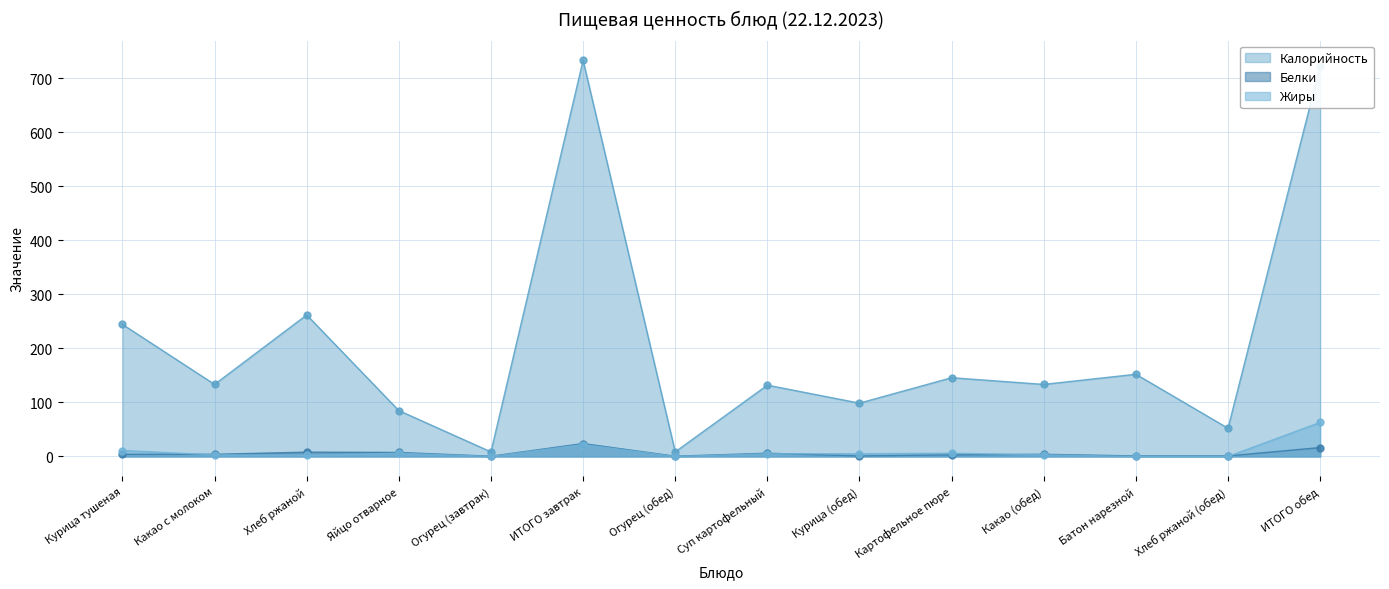

At which category does Жиры reach its first local peak?

Яйцо отварное